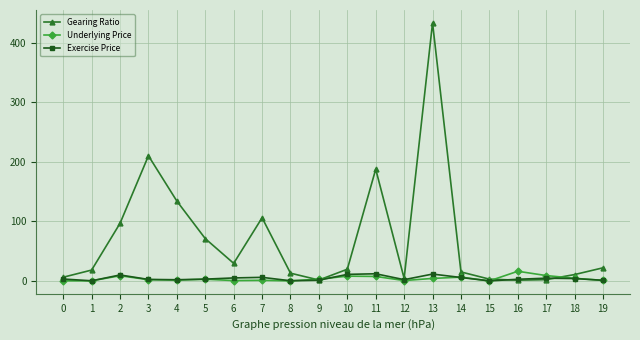

At 7, list the series in order from largest to smallest.

Gearing Ratio, Exercise Price, Underlying Price